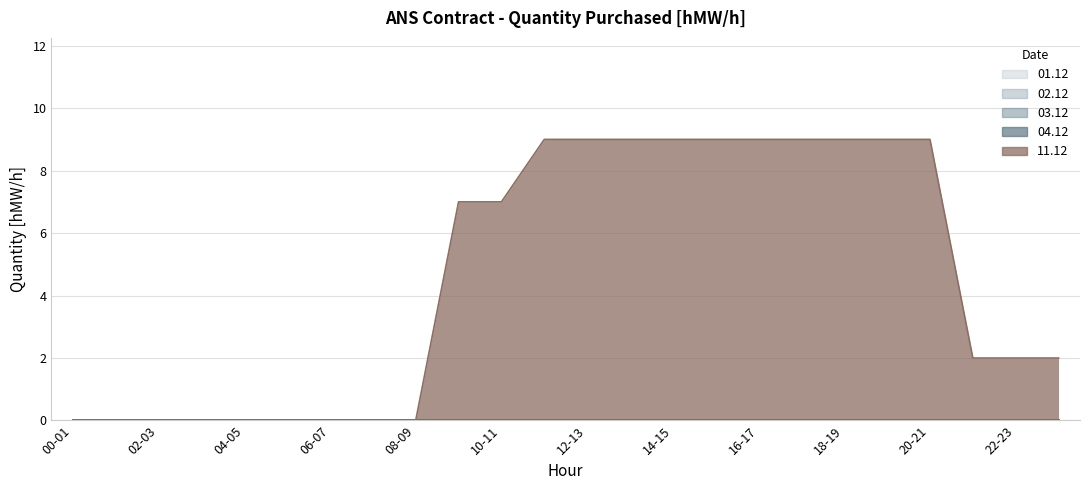

Reading left to right, list all the values displayed in this chart.

01.12: 00-01=0	01-02=0	02-03=0	03-04=0	04-05=0	05-06=0	06-07=0	07-08=0	08-09=0	09-10=0	10-11=0	11-12=0	12-13=0	13-14=0	14-15=0	15-16=0	16-17=0	17-18=0	18-19=0	19-20=0	20-21=0	21-22=0	22-23=0	23-24=0
02.12: 00-01=0	01-02=0	02-03=0	03-04=0	04-05=0	05-06=0	06-07=0	07-08=0	08-09=0	09-10=0	10-11=0	11-12=0	12-13=0	13-14=0	14-15=0	15-16=0	16-17=0	17-18=0	18-19=0	19-20=0	20-21=0	21-22=0	22-23=0	23-24=0
03.12: 00-01=0	01-02=0	02-03=0	03-04=0	04-05=0	05-06=0	06-07=0	07-08=0	08-09=0	09-10=0	10-11=0	11-12=0	12-13=0	13-14=0	14-15=0	15-16=0	16-17=0	17-18=0	18-19=0	19-20=0	20-21=0	21-22=0	22-23=0	23-24=0
04.12: 00-01=0	01-02=0	02-03=0	03-04=0	04-05=0	05-06=0	06-07=0	07-08=0	08-09=0	09-10=0	10-11=0	11-12=0	12-13=0	13-14=0	14-15=0	15-16=0	16-17=0	17-18=0	18-19=0	19-20=0	20-21=0	21-22=0	22-23=0	23-24=0
11.12: 00-01=0	01-02=0	02-03=0	03-04=0	04-05=0	05-06=0	06-07=0	07-08=0	08-09=0	09-10=7	10-11=7	11-12=9	12-13=9	13-14=9	14-15=9	15-16=9	16-17=9	17-18=9	18-19=9	19-20=9	20-21=9	21-22=2	22-23=2	23-24=2